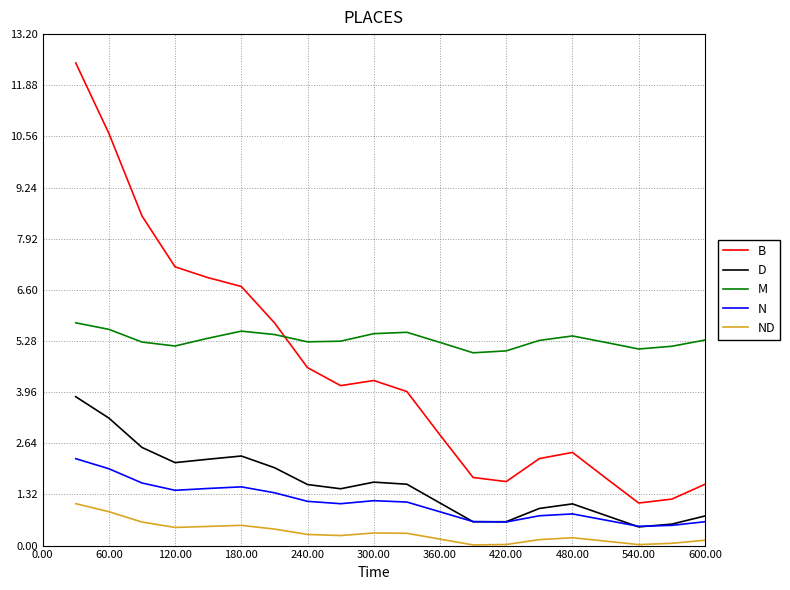

Which series has the widest spread of values?

B